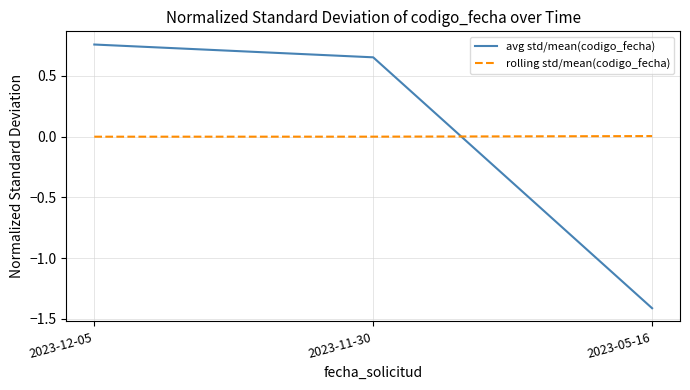

How many positive values does the avg std/mean(codigo_fecha) series have?

2